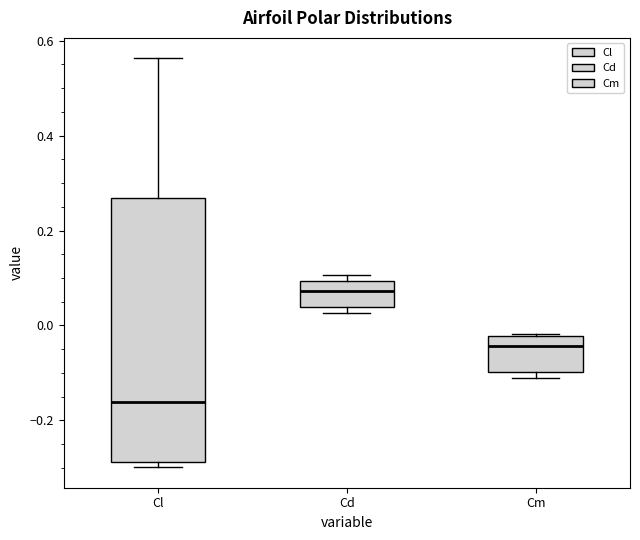

Which box's median line is the lowest?

Cl